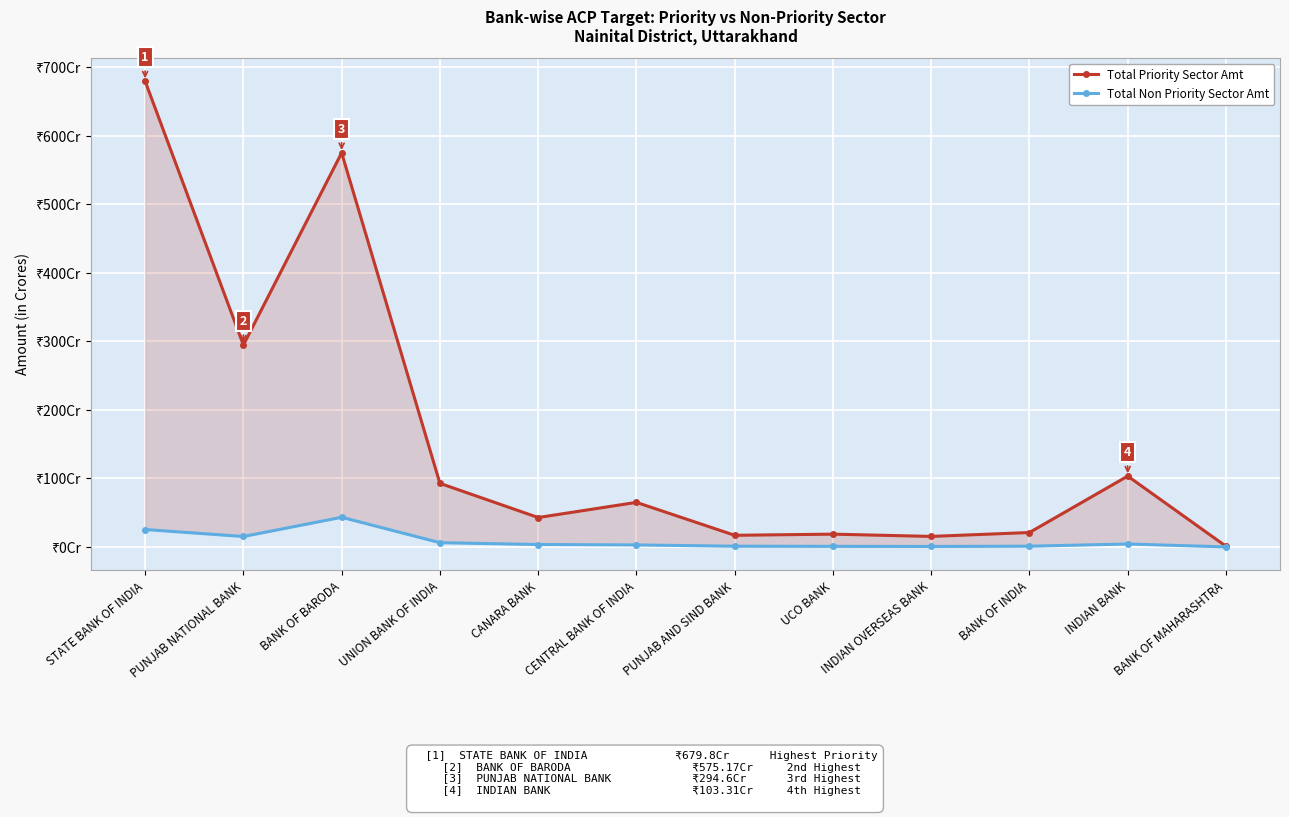

At which category does Total Priority Sector Amt reach its first local peak?

BANK OF BARODA